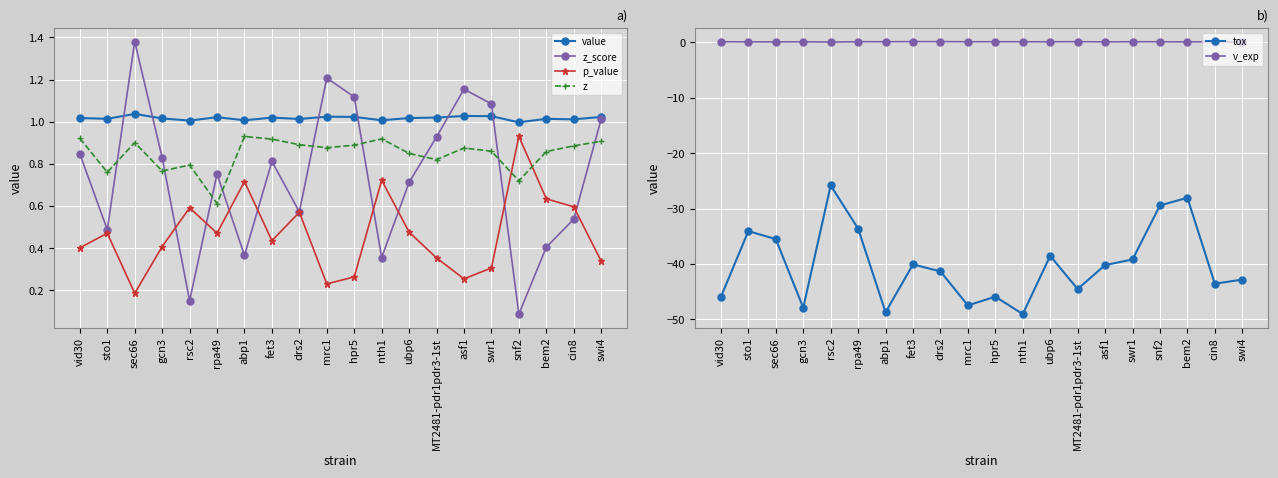

Does the chart display data point markers on the line(s)?

Yes